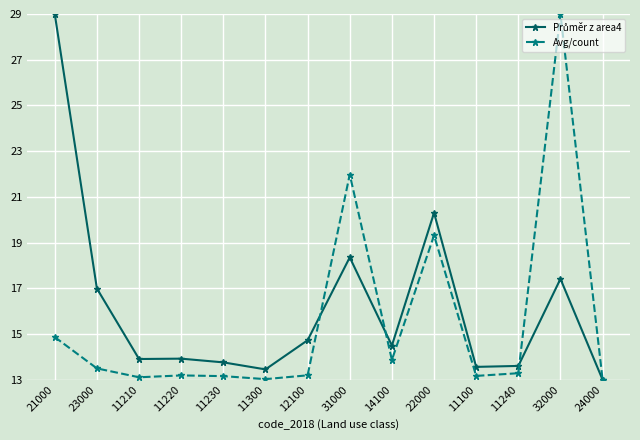

The Avg/count series shows 5.8 at 12100. True or false?

False